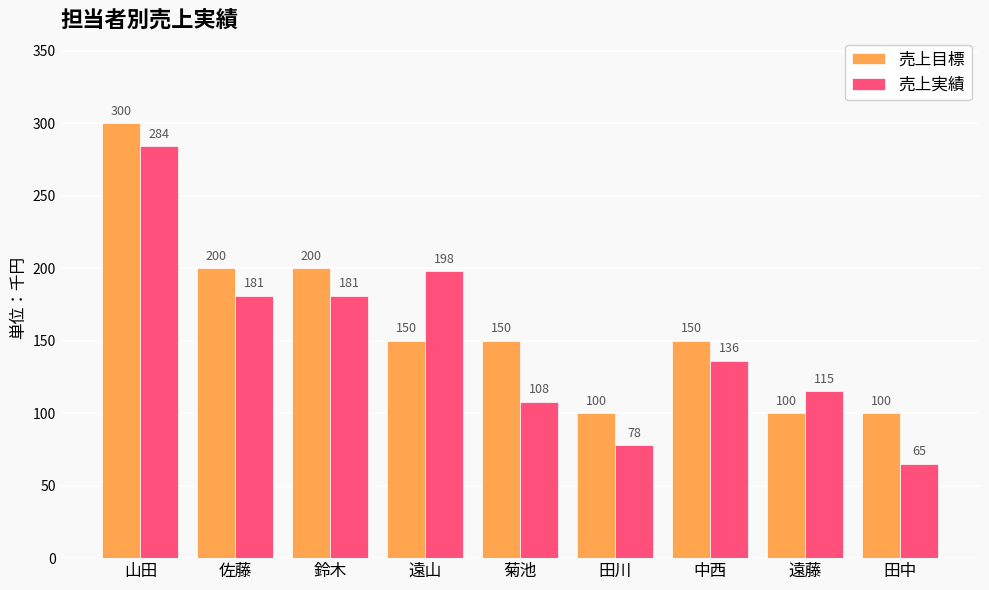

What is the difference between the maximum and minimum values in the 売上目標 series?

200